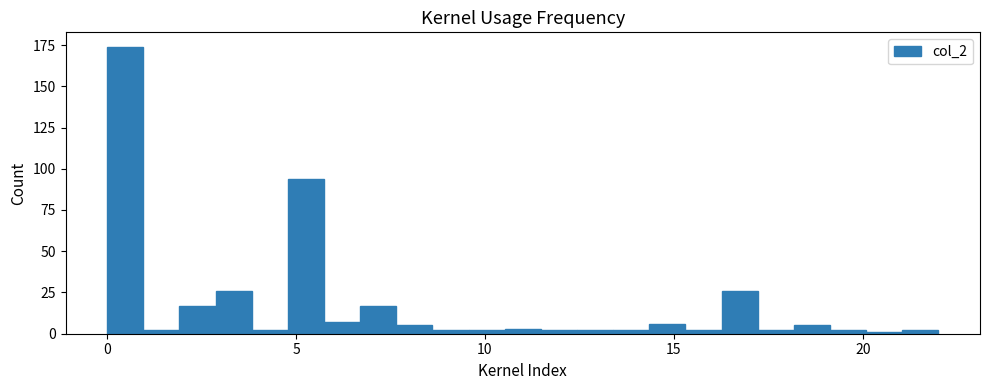

Read against the x-axis, roughly where is the centre of the tallest bar?

0.5